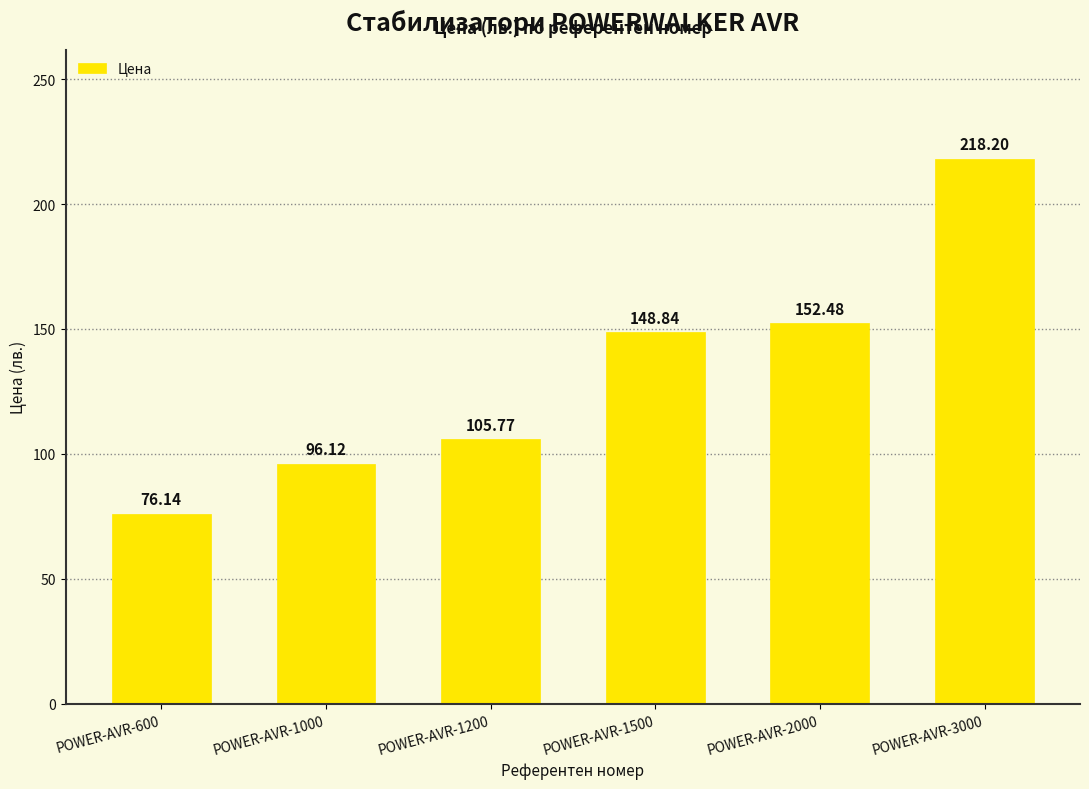

What is the sum of all values?

797.5